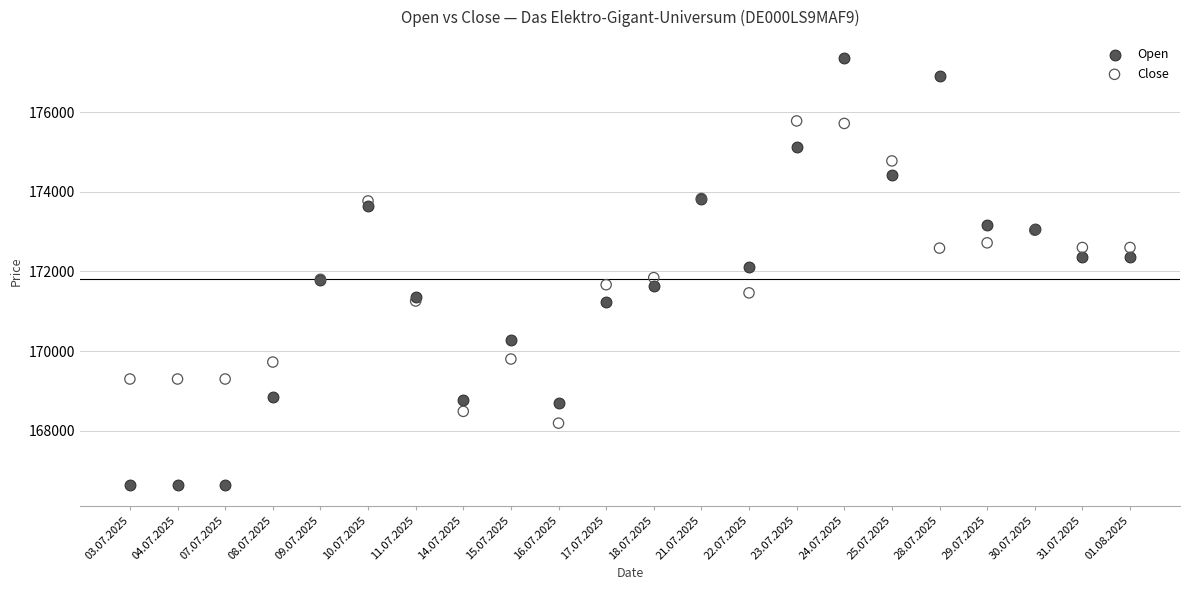

Which series contains the lowest Y value?

Open